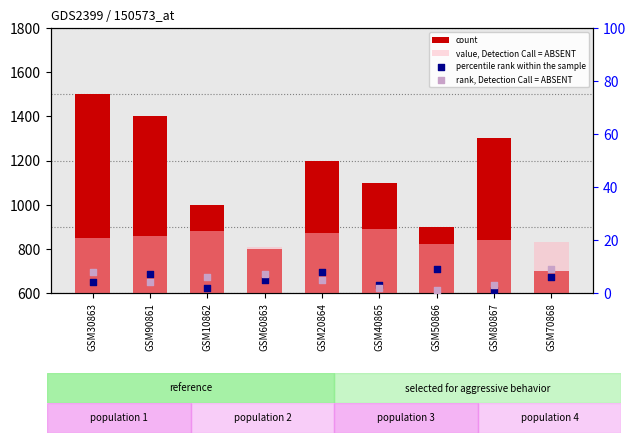

Which series reaches the minimum Y coordinate?

percentile rank within the sample